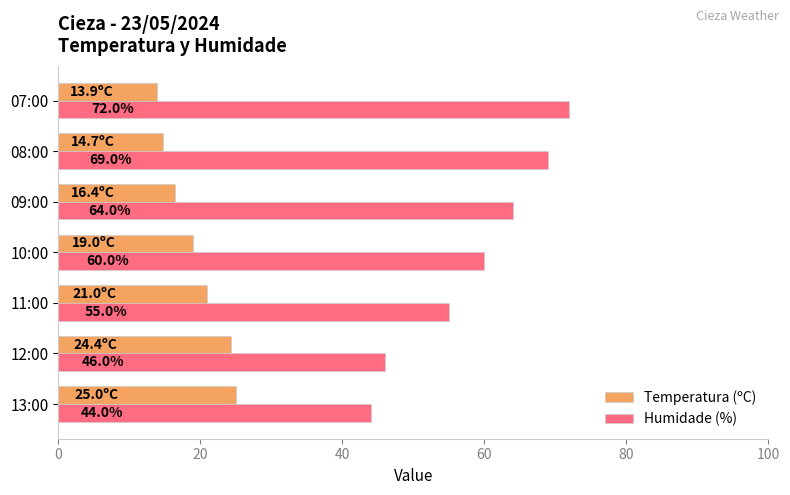

Where is Humidade (%) nearest to the value 58?

10:00